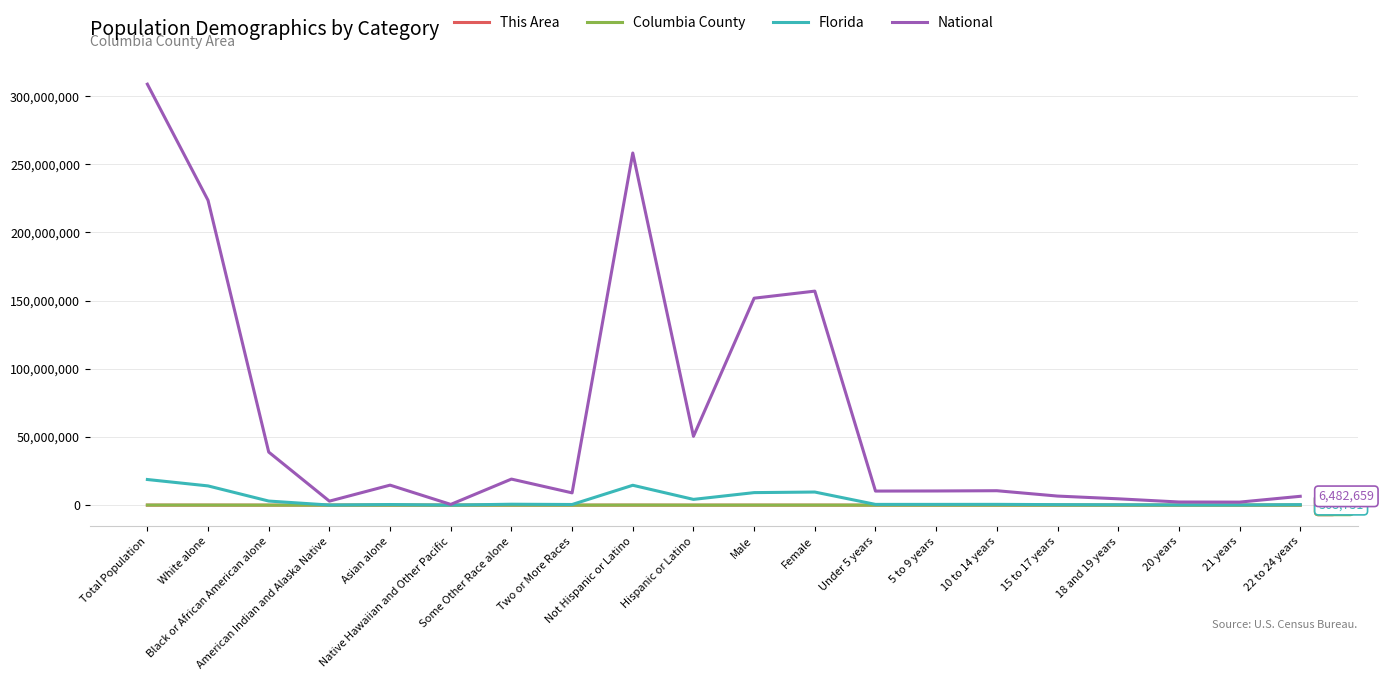

How many lines are shown in the chart?

4